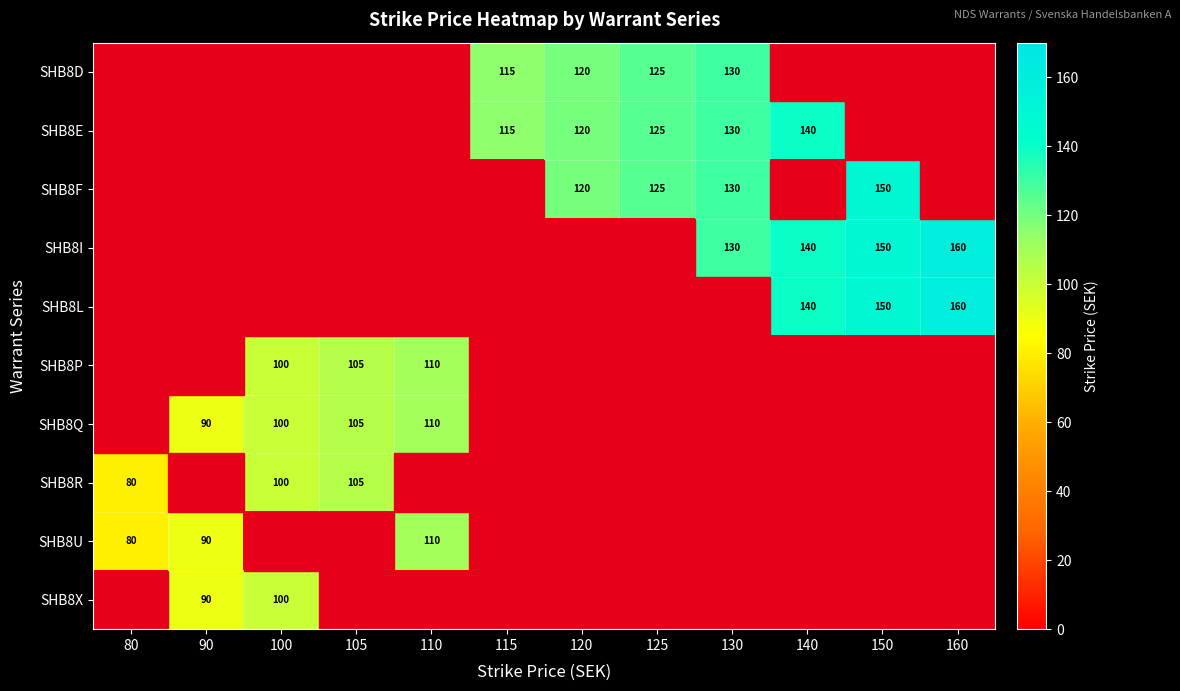

The value of SHB8U at 110 is 162. True or false?

False